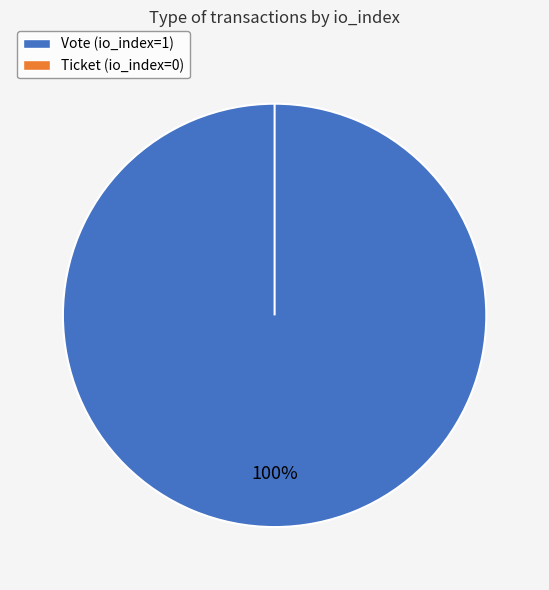

The Ticket (io_index=0) slice represents 9% of the pie. True or false?

False